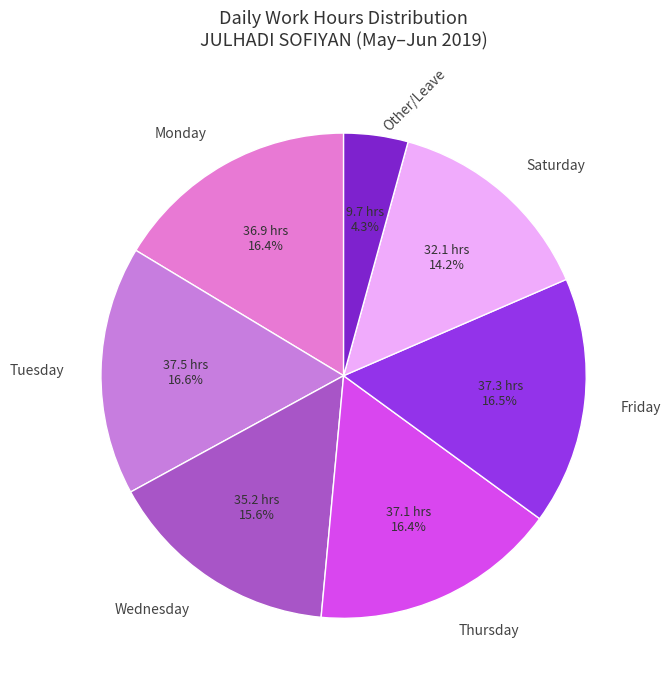

What percentage do Wednesday and Tuesday together represent?

32.2%